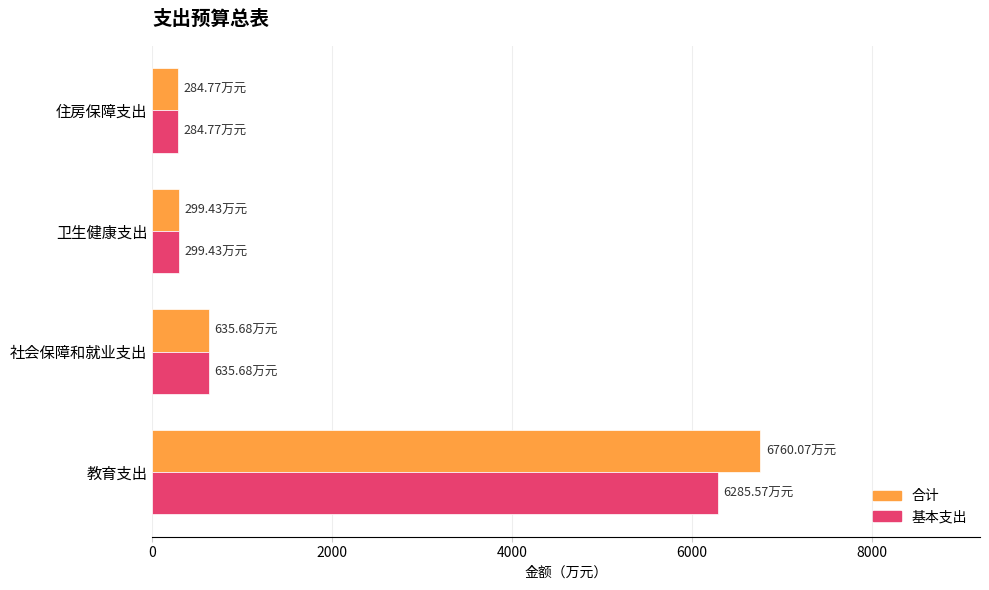

Rank the series by their maximum value, from lowest to highest.

基本支出, 合计